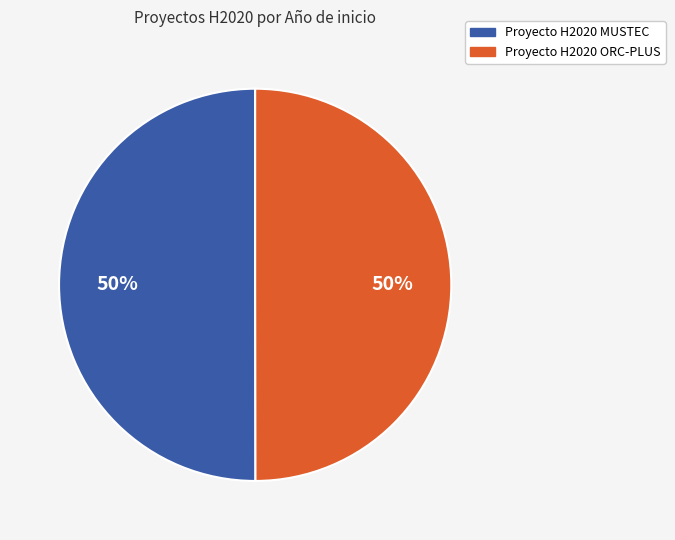

To the nearest percent, what portion does Proyecto H2020 ORC-PLUS represent?

50%